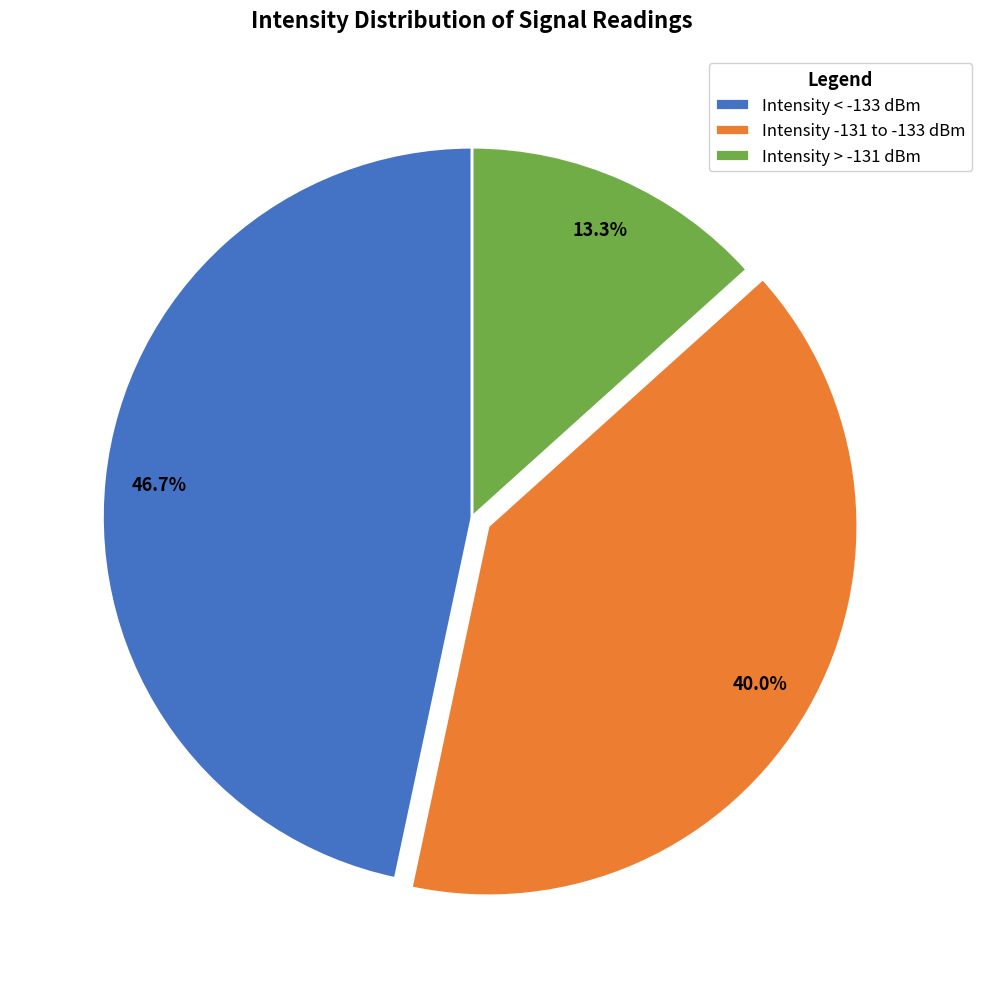

Rank the categories by value from lowest to highest.

Intensity > -131 dBm, Intensity -131 to -133 dBm, Intensity < -133 dBm